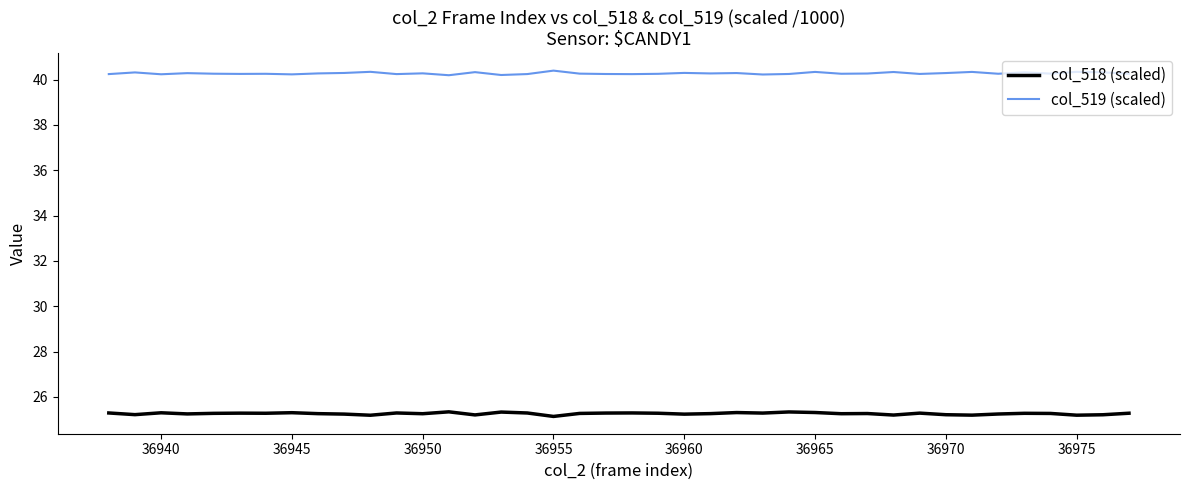

What is the maximum value for col_519 (scaled)?

40.4